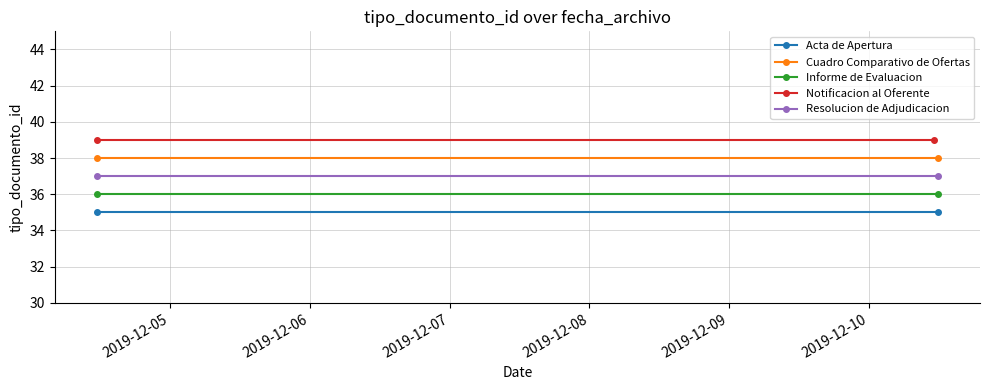

What is the approximate value of Resolucion de Adjudicacion at 2019-12-05?

37